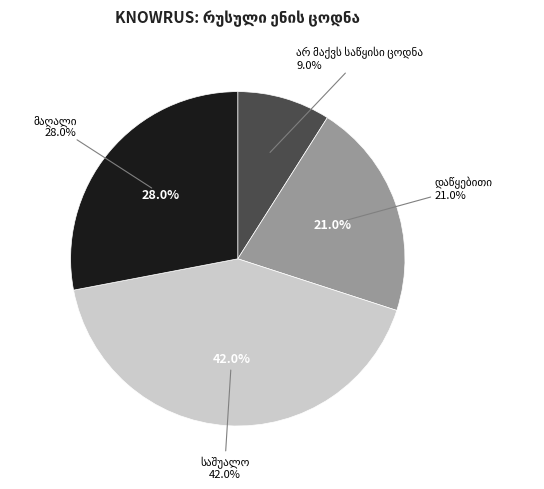

What is the ratio of the value at მაღალი to the value at დაწყებითი?

1.3